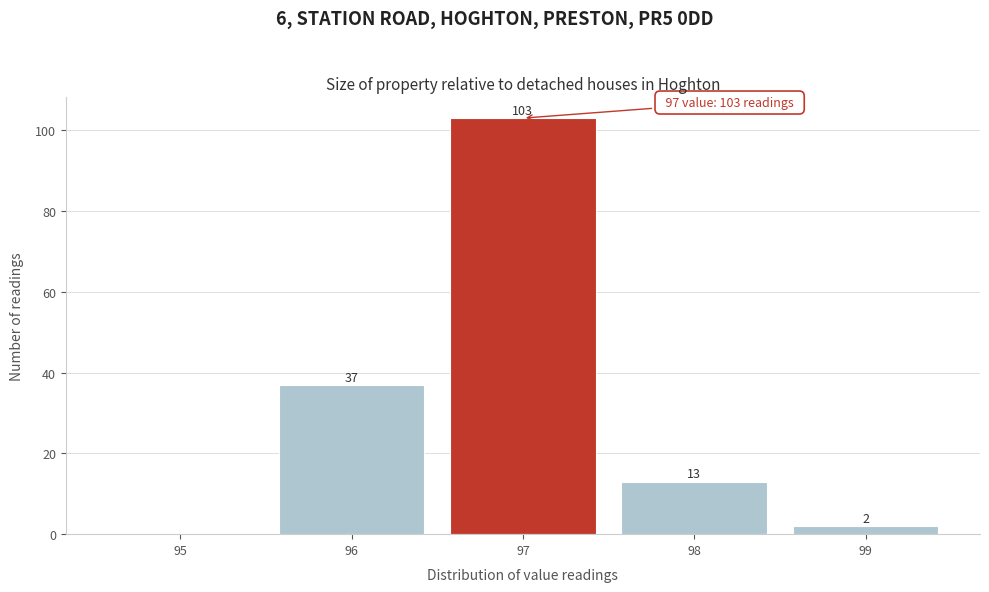

Over which range of the x-axis is the bar tallest?

96.5 to 97.5